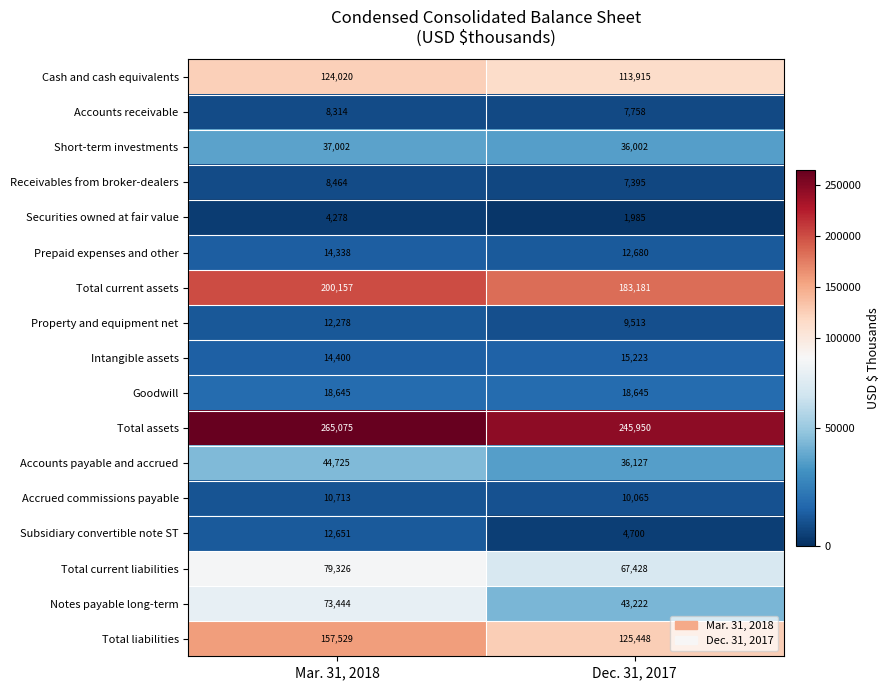

The value of Cash and cash equivalents at Mar. 31, 2018 is 201578. True or false?

False